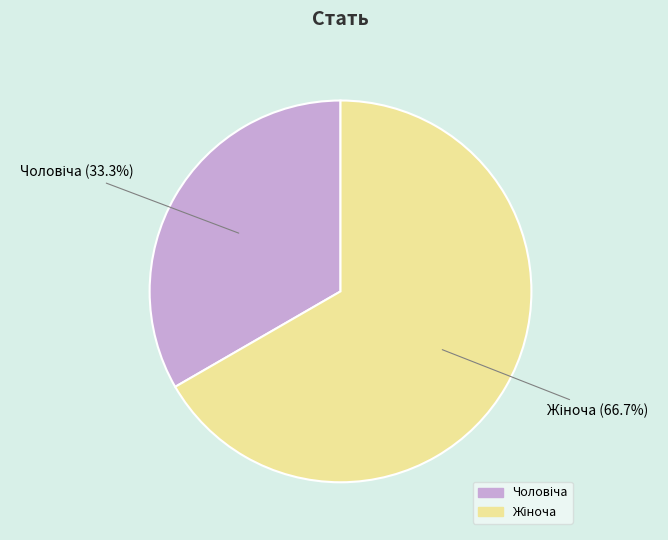

Does any single category account for the majority?

Yes